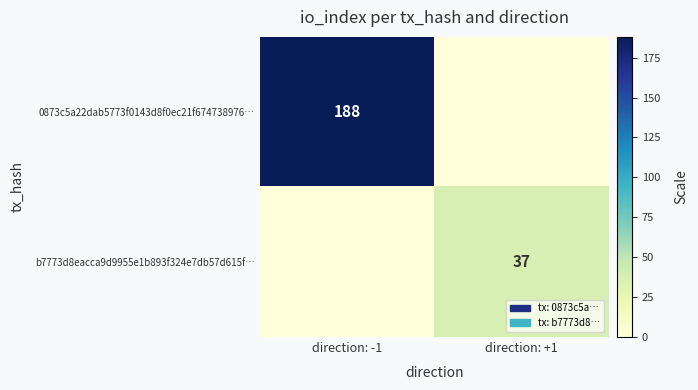

Which has a higher value, direction: +1 or direction: -1?

direction: -1